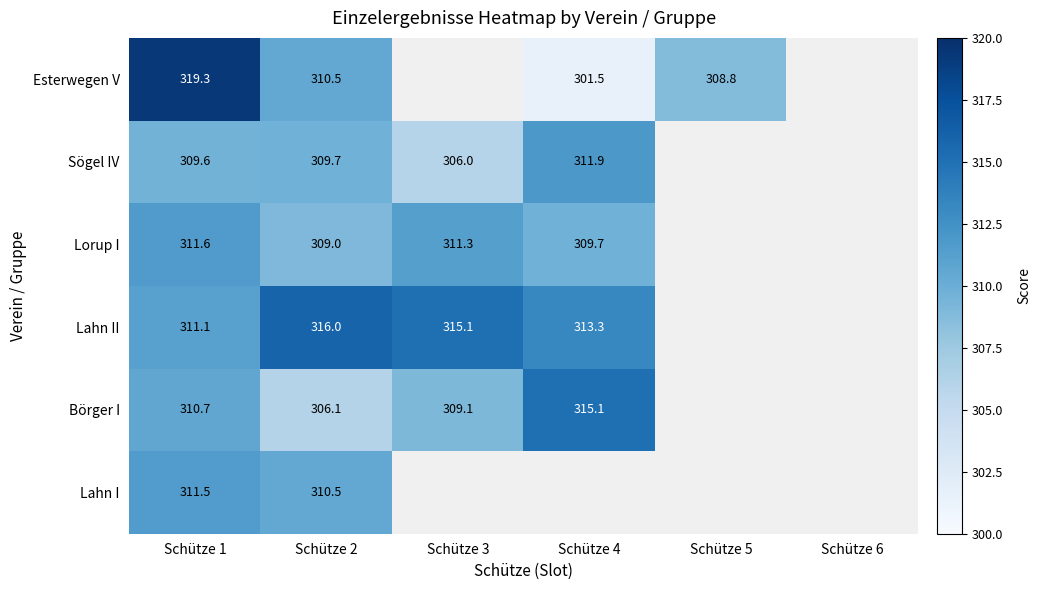

What is the spread (max minus min) of values at Schütze 2?

9.9